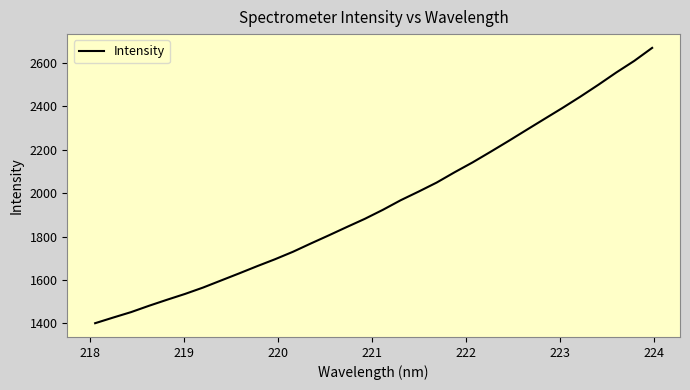

What is the maximum value shown in the chart?

2670.3